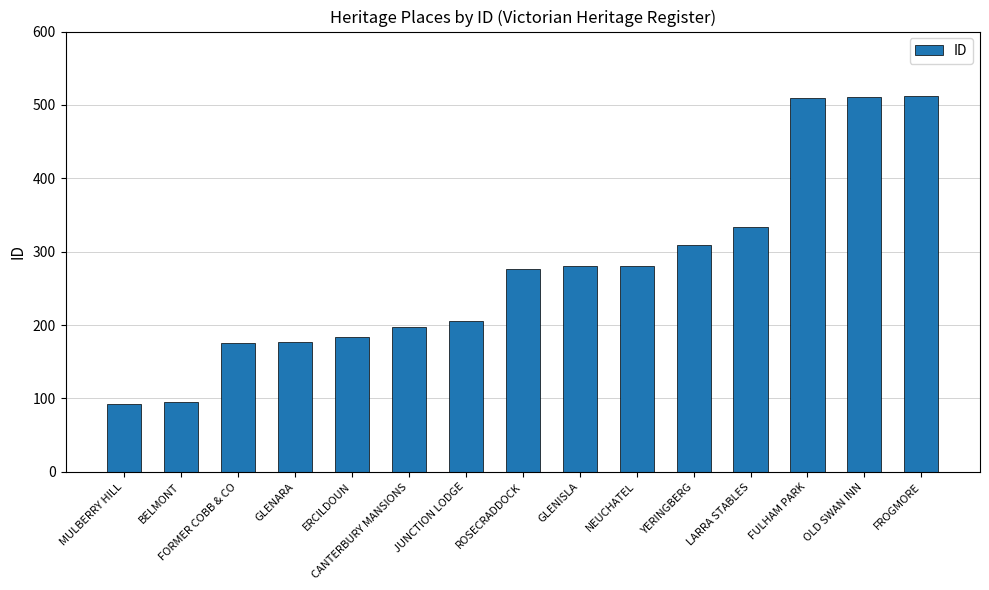

What is the sum of all values?

4139